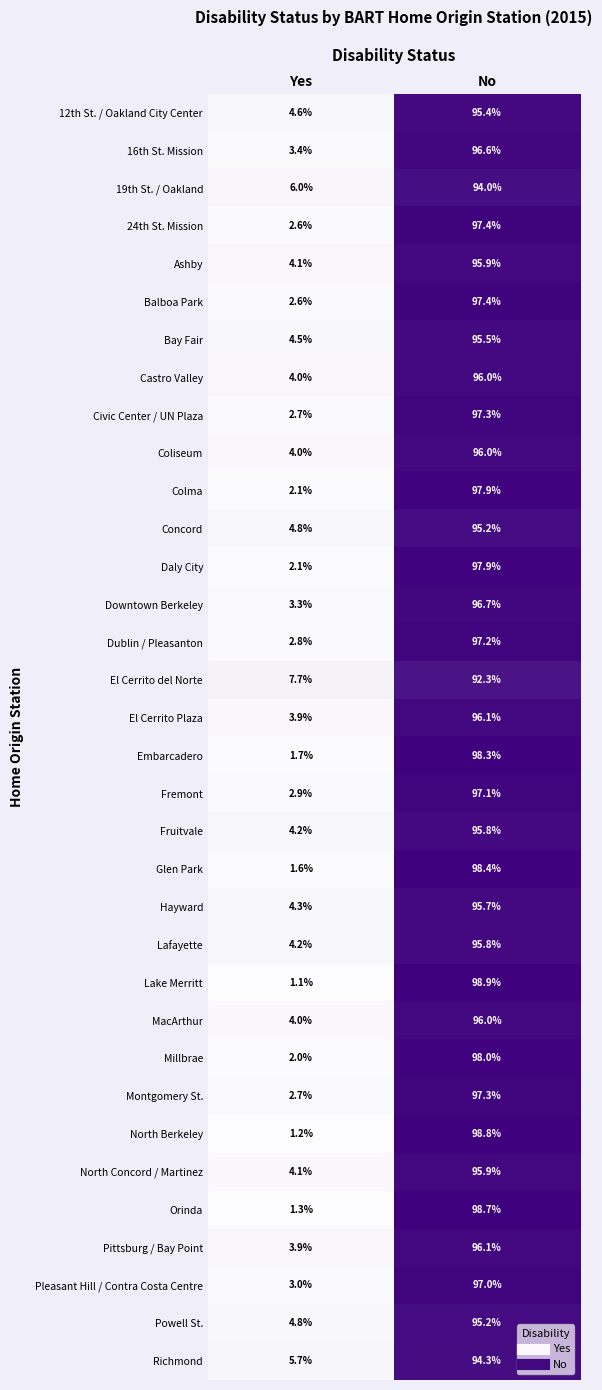

What is the spread (max minus min) of values at Yes?

6.6